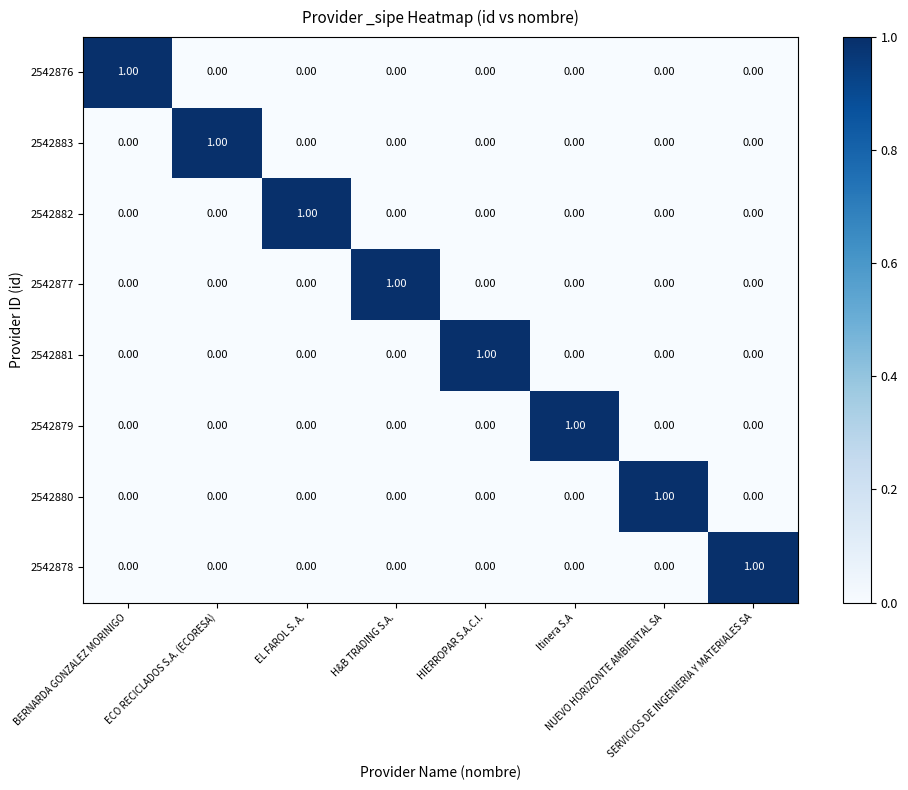

At how many categories does at least one series exceed 0?

8